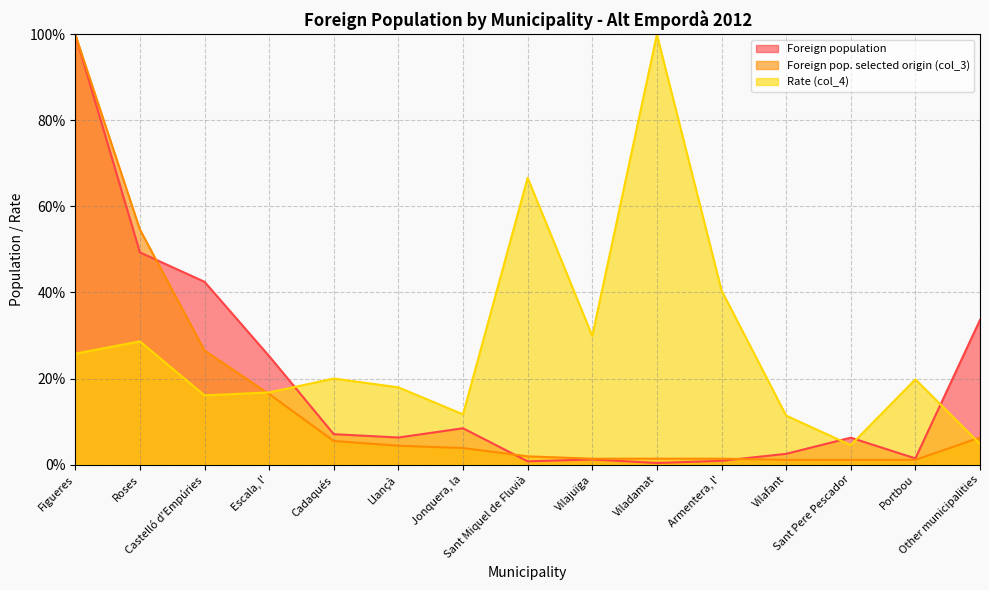

What position from the right is Cadaqués?

11